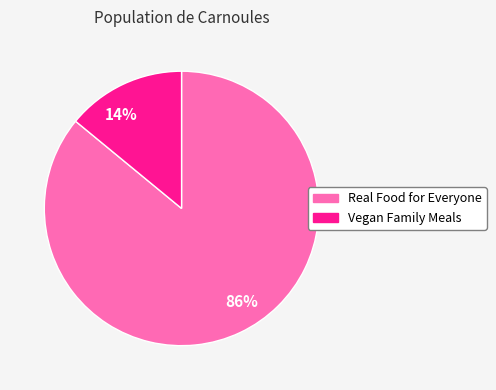

Which has a higher value, Vegan Family Meals or Real Food for Everyone?

Real Food for Everyone